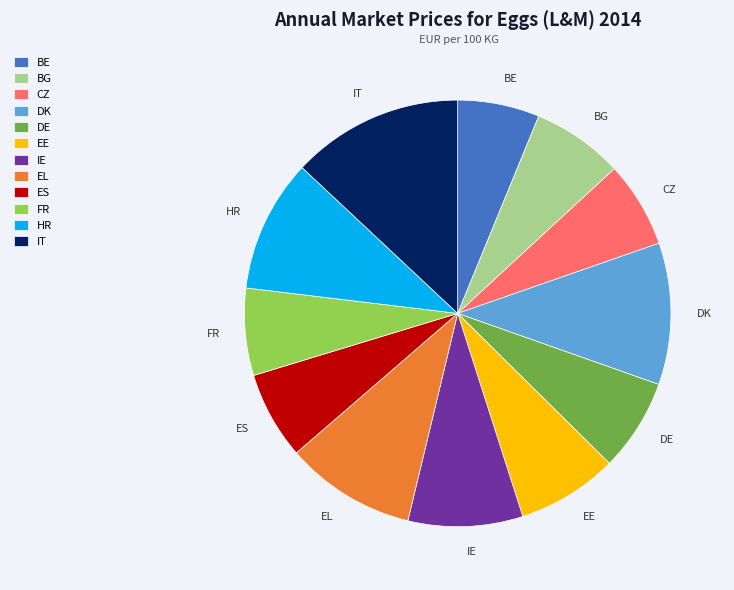

Do CZ and HR together represent more than half of the pie?

No